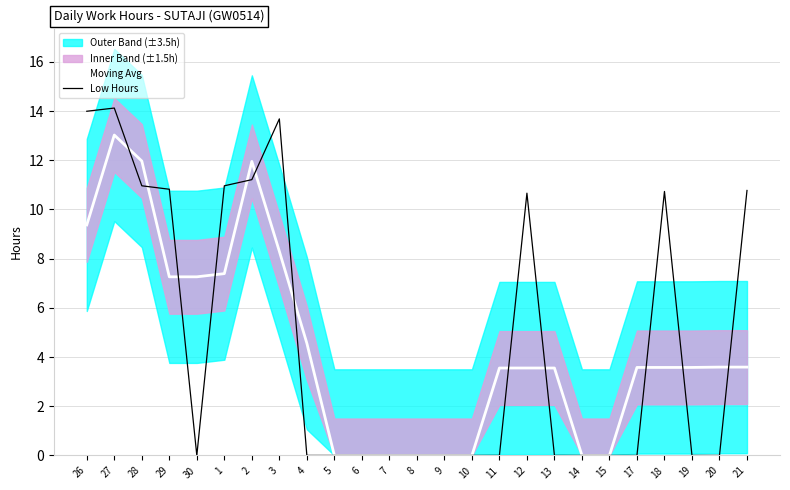

Which series has the largest total across all categories?

Low Hours